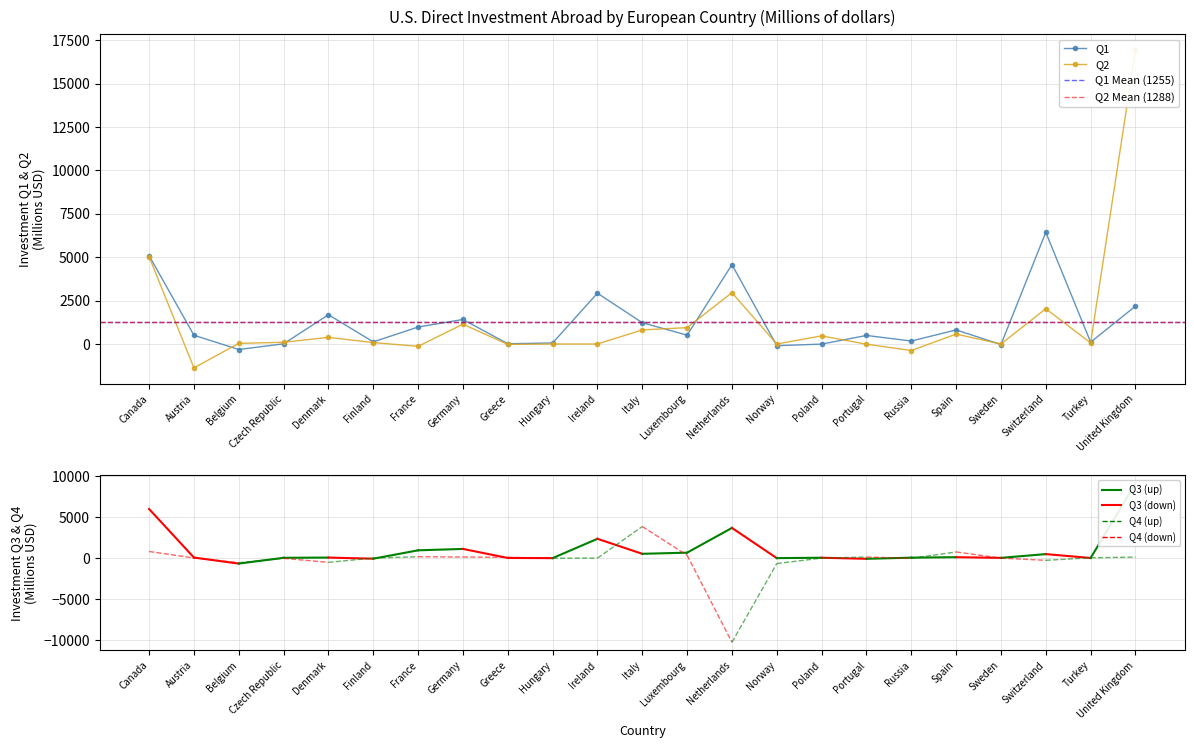

Where is Q1 nearest to the value 3057?

Ireland